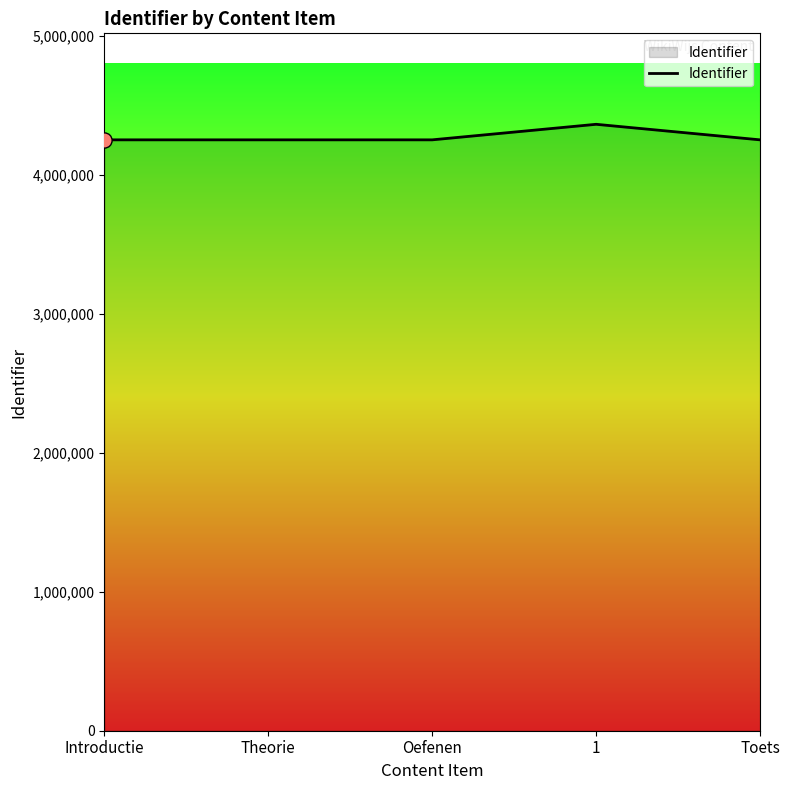

Approximately how many times larger is the value at 1 compared to Theorie?

1.0